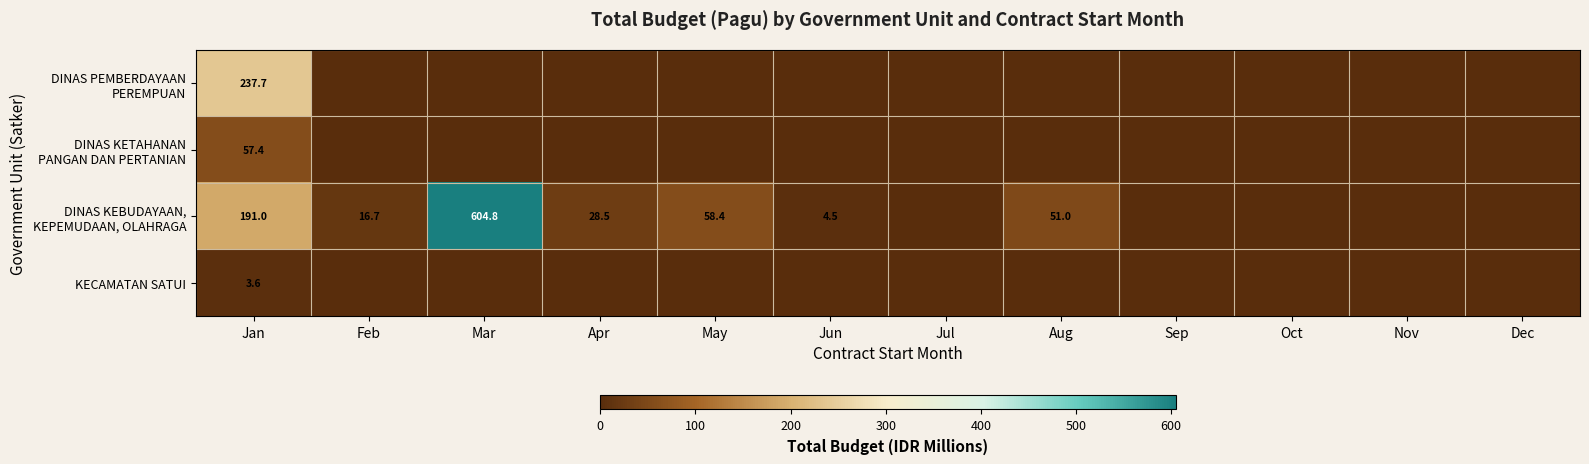

Is it true that DINAS PEMBERDAYAAN PEREMPUAN equals 77.4 at Jun?

False